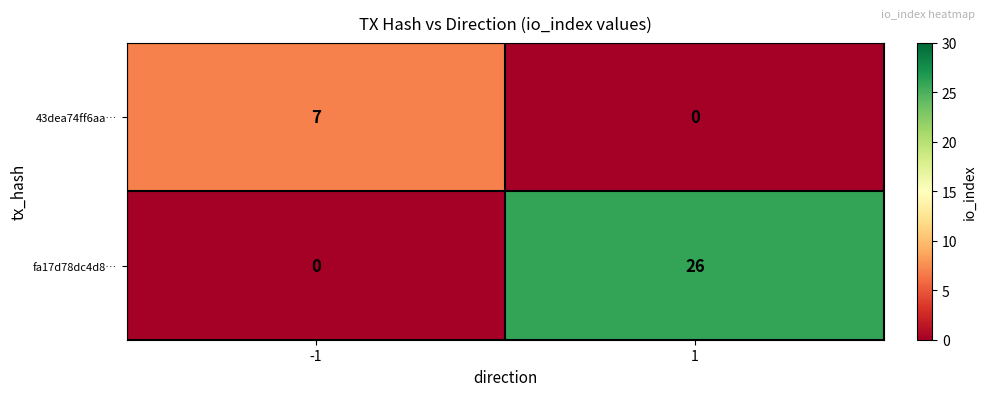

True or false: 43dea74ff6aa… has a value of -4 at 1.

False